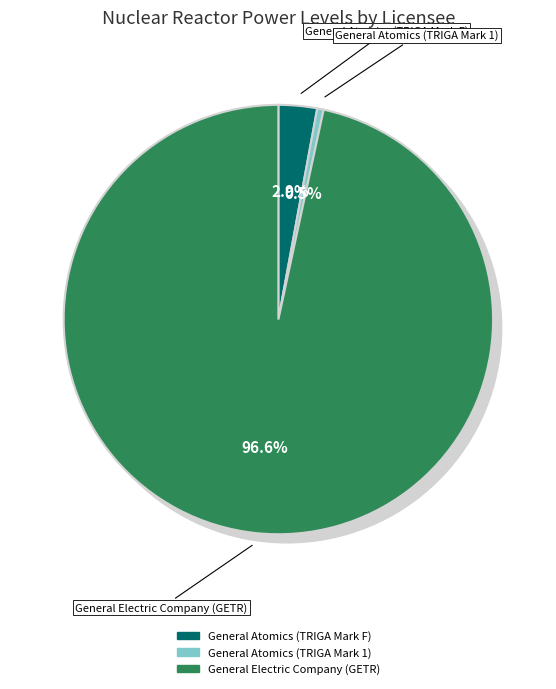

Does any single category account for the majority?

Yes